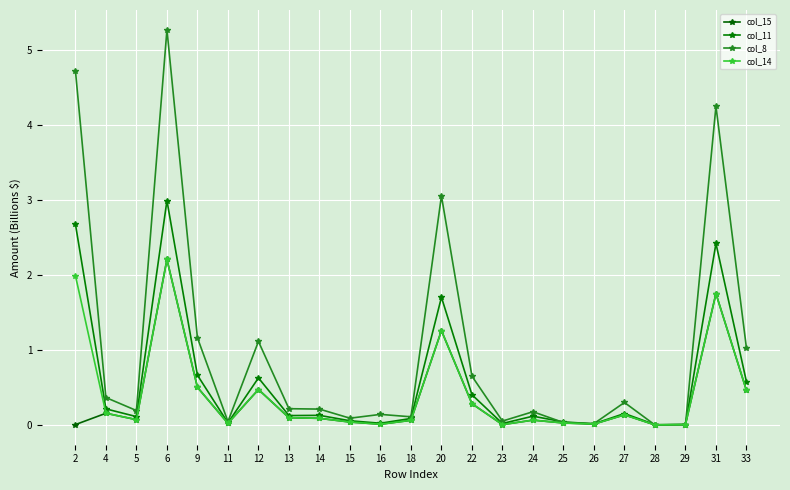

Reading left to right, what are all the values shown in this chart?

col_15: 2=0.0	4=0.2	5=0.1	6=2.2	9=0.5	11=0.0	12=0.5	13=0.1	14=0.1	15=0.0	16=0.0	18=0.1	20=1.3	22=0.3	23=-0.0	24=0.1	25=0.0	26=0.0	27=0.1	28=-0.0	29=0.0	31=1.7	33=0.5
col_11: 2=2.7	4=0.2	5=0.1	6=3.0	9=0.7	11=0.0	12=0.6	13=0.1	14=0.1	15=0.1	16=0.0	18=0.1	20=1.7	22=0.4	23=0.0	24=0.1	25=0.0	26=0.0	27=0.1	28=-0.0	29=-0.0	31=2.4	33=0.6
col_8: 2=4.7	4=0.4	5=0.2	6=5.3	9=1.2	11=0.0	12=1.1	13=0.2	14=0.2	15=0.1	16=0.1	18=0.1	20=3.1	22=0.6	23=0.0	24=0.2	25=0.0	26=0.0	27=0.3	28=-0.0	29=-0.0	31=4.2	33=1.0
col_14: 2=2.0	4=0.2	5=0.1	6=2.2	9=0.5	11=0.0	12=0.5	13=0.1	14=0.1	15=0.0	16=0.0	18=0.1	20=1.3	22=0.3	23=-0.0	24=0.1	25=0.0	26=0.0	27=0.1	28=-0.0	29=0.0	31=1.7	33=0.5